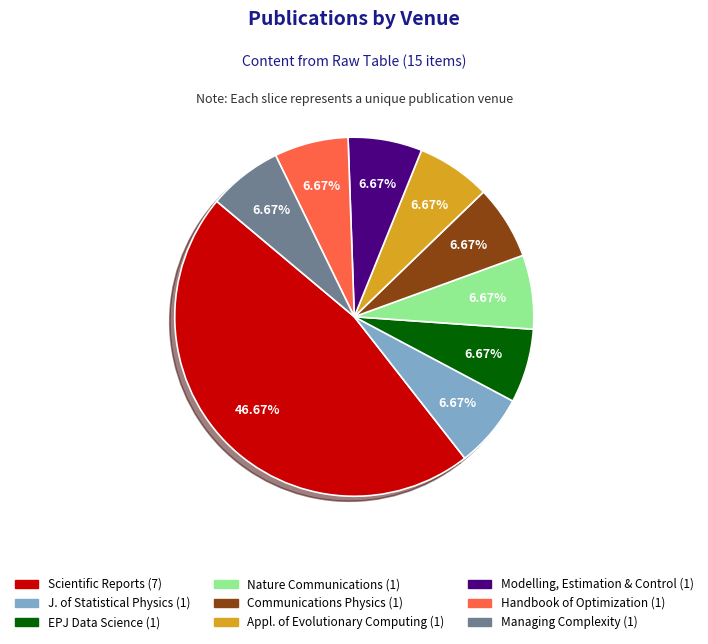

Is there a majority slice in this chart?

No